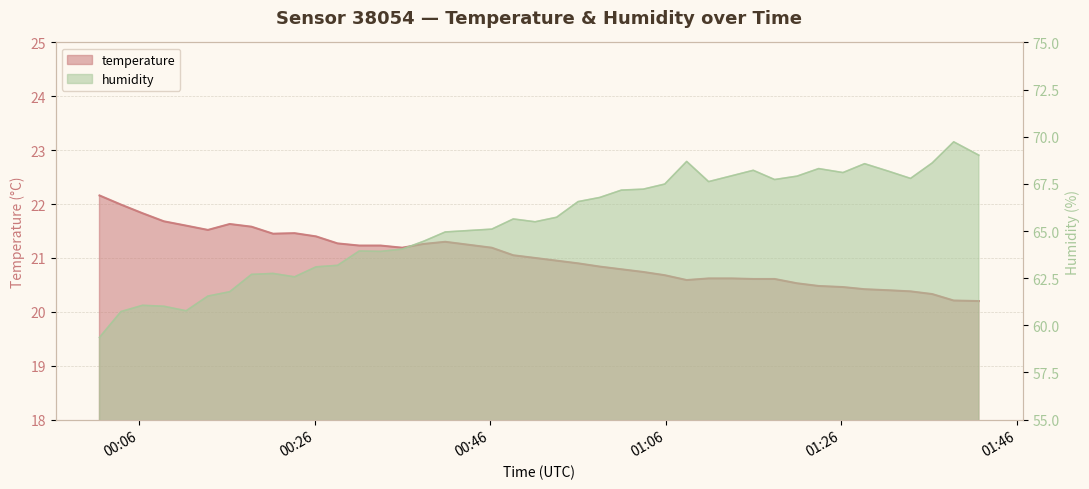

How many interior local valleys does the temperature series have?

4